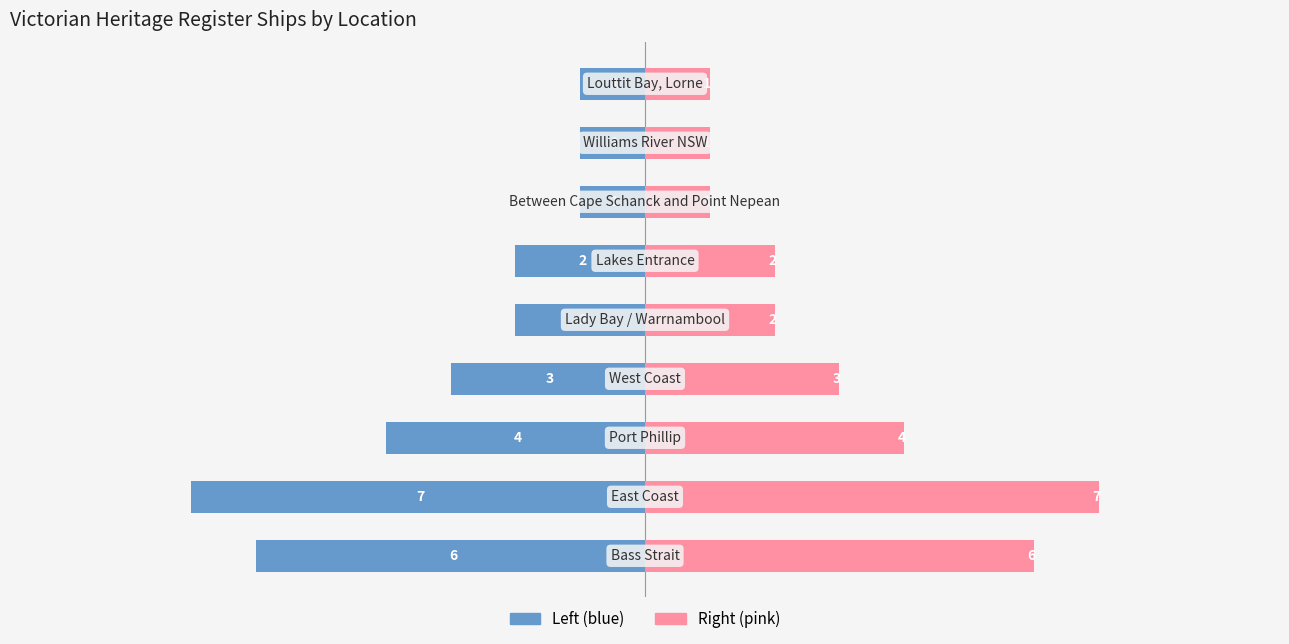

Read the Count (Right) value at −5.0.

4